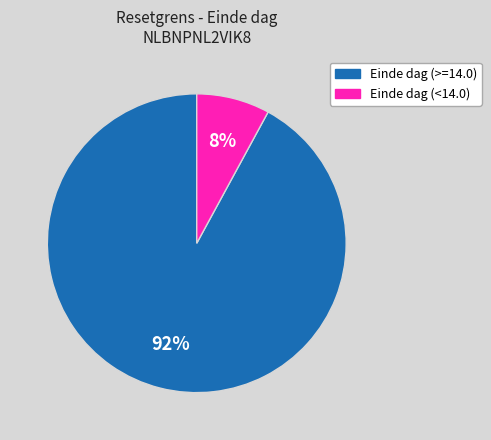

Between Einde dag (<14.0) and Einde dag (>=14.0), which is larger?

Einde dag (>=14.0)